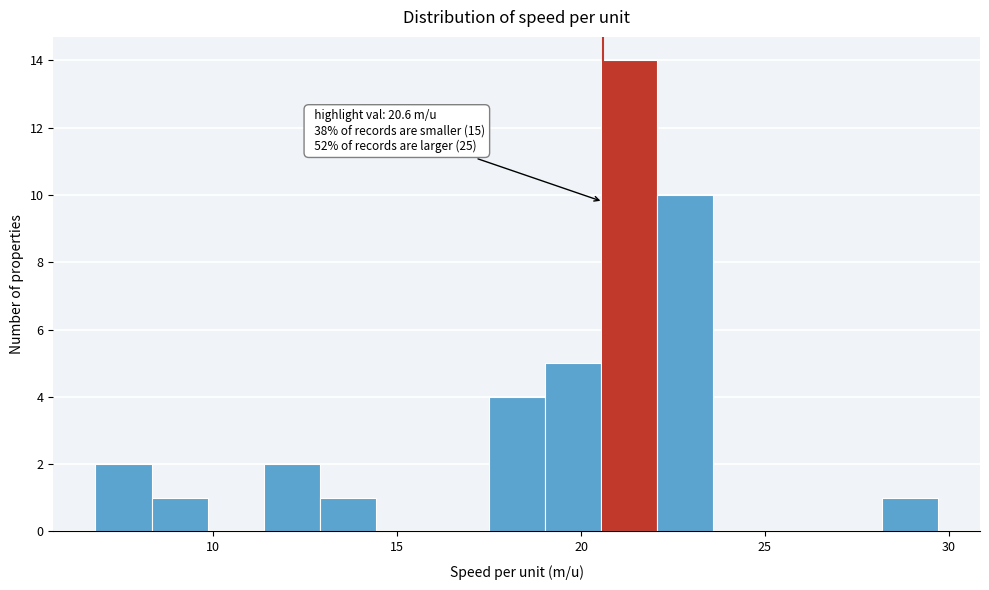

Read against the x-axis, roughly where is the centre of the tallest bar?

21.5